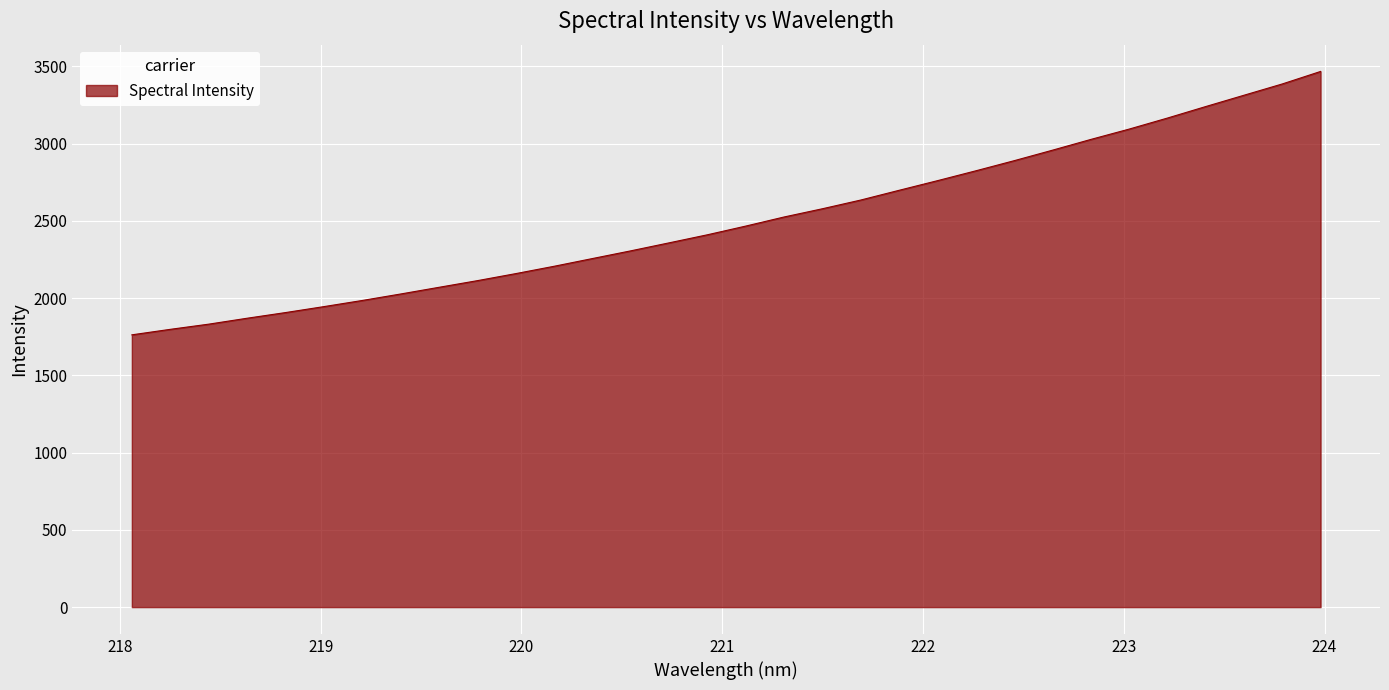

What is the maximum value shown in the chart?

3467.3